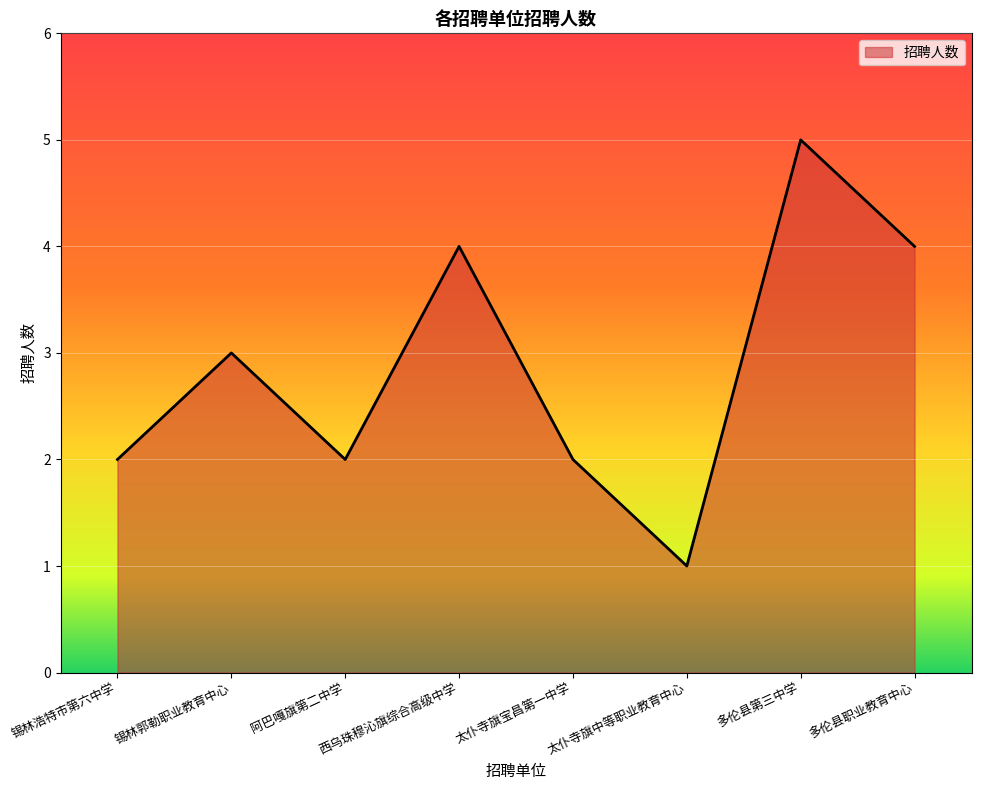

What is the smallest value displayed?

1